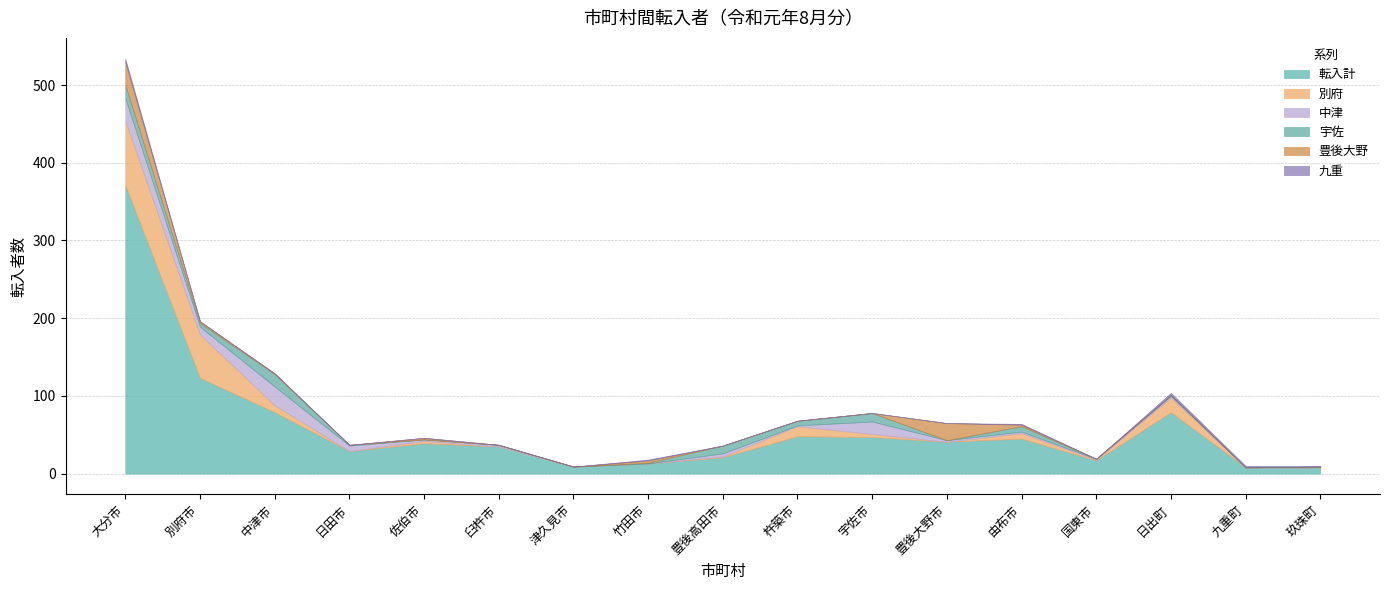

At which label does 宇佐 first exceed 1?

大分市